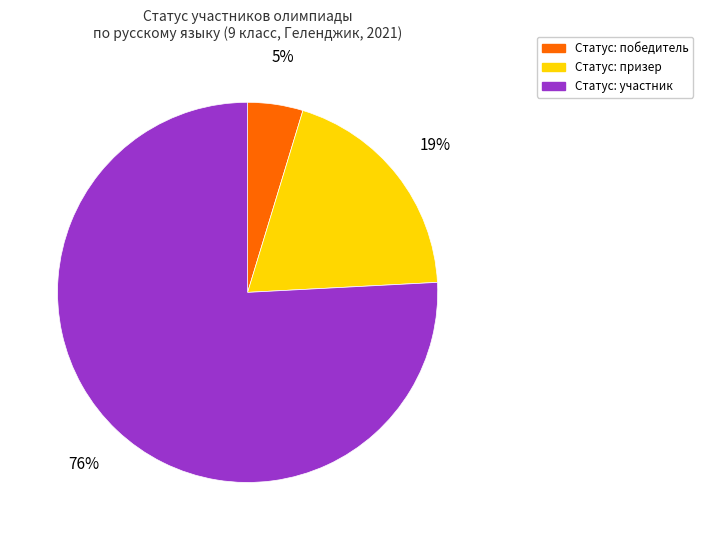

To the nearest percent, what is the difference between the largest and smallest slice percentages?

71%